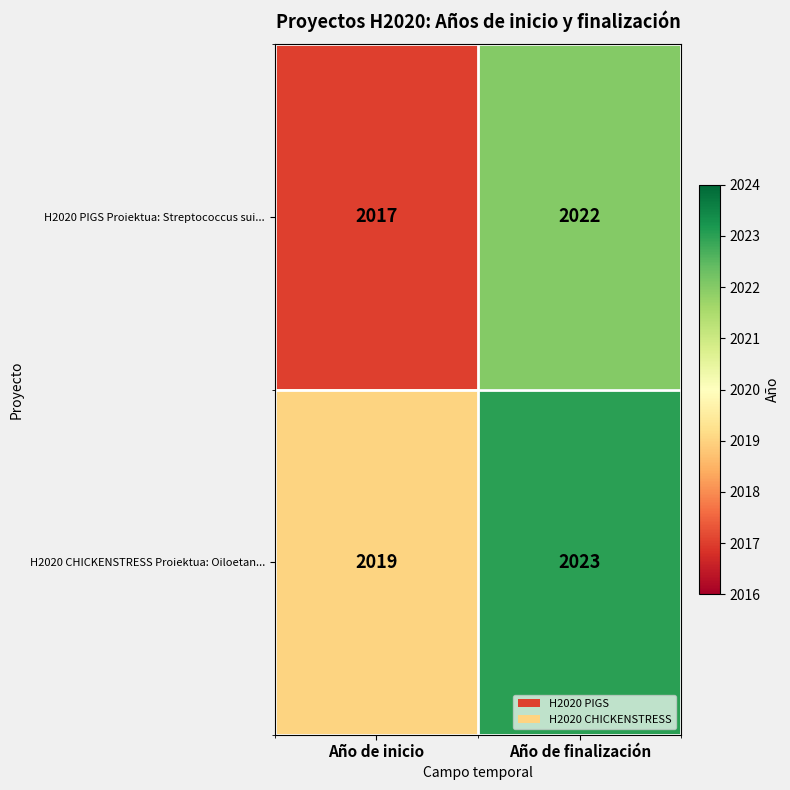

Which series changed the most between Año de inicio and Año de finalización?

H2020 PIGS Proiektua: Streptococcus sui...